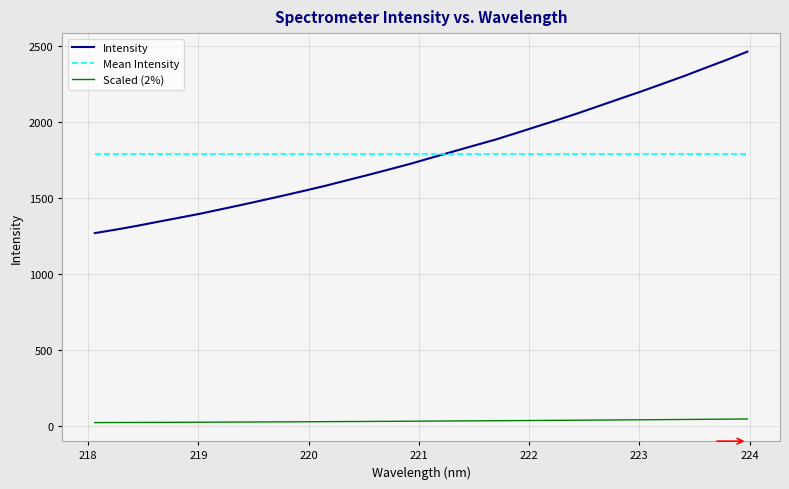

True or false: Scaled (2%) and Intensity cross at least once.

False